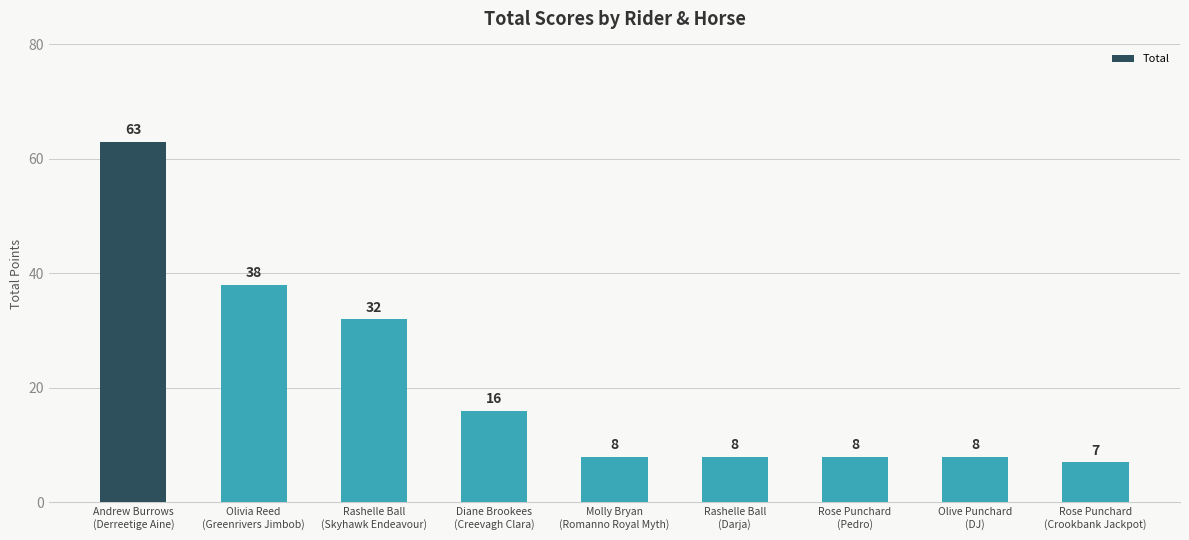

Reading left to right, what are all the values shown in this chart?

Andrew Burrows
(Derreetige Aine)=63	Olivia Reed
(Greenrivers Jimbob)=38	Rashelle Ball
(Skyhawk Endeavour)=32	Diane Brookees
(Creevagh Clara)=16	Molly Bryan
(Romanno Royal Myth)=8	Rashelle Ball
(Darja)=8	Rose Punchard
(Pedro)=8	Olive Punchard
(DJ)=8	Rose Punchard
(Crookbank Jackpot)=7